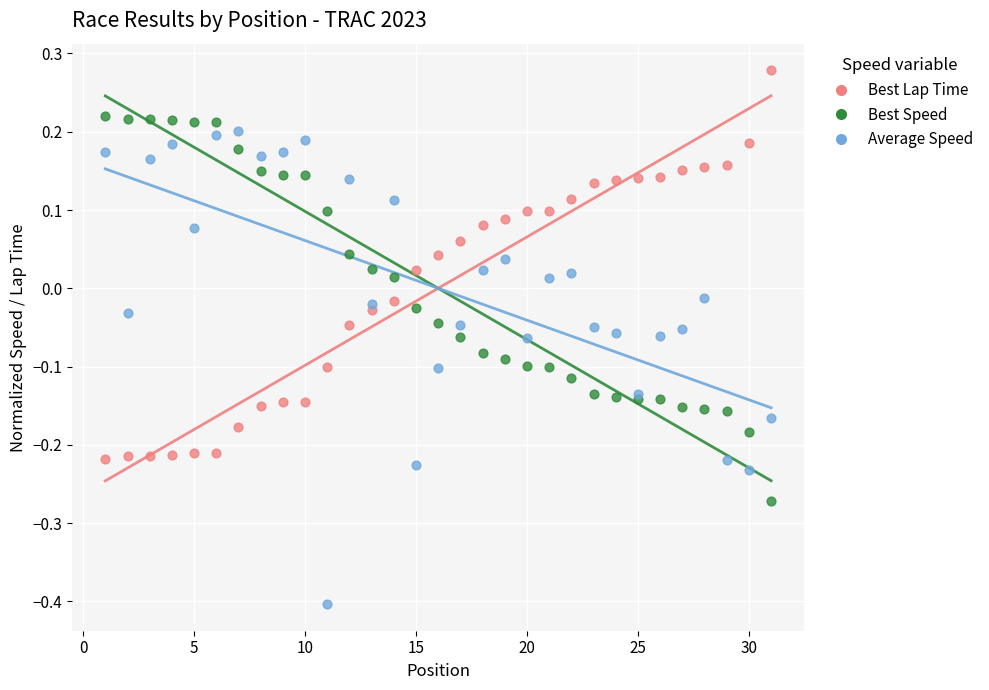

Which series reaches the minimum Y coordinate?

Average Speed